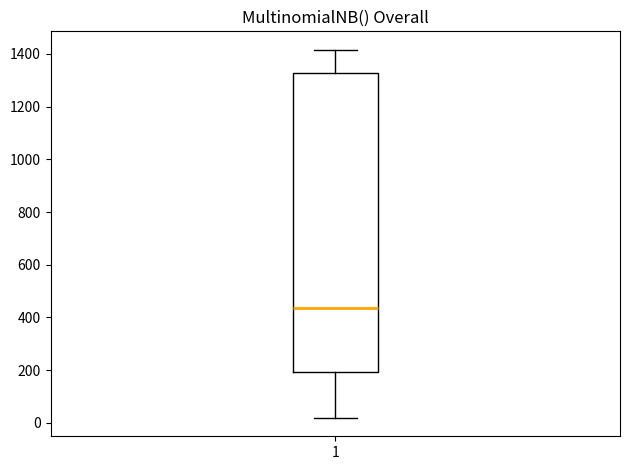

Transcribe this box plot: give where the median line is, the range the box spans, and where the two whiskers end, as read against the y-axis. The values are not printed on the chart, so give them approximately, as read against the axis.

median 440, box 200 to 1320, whiskers 20 to 1420